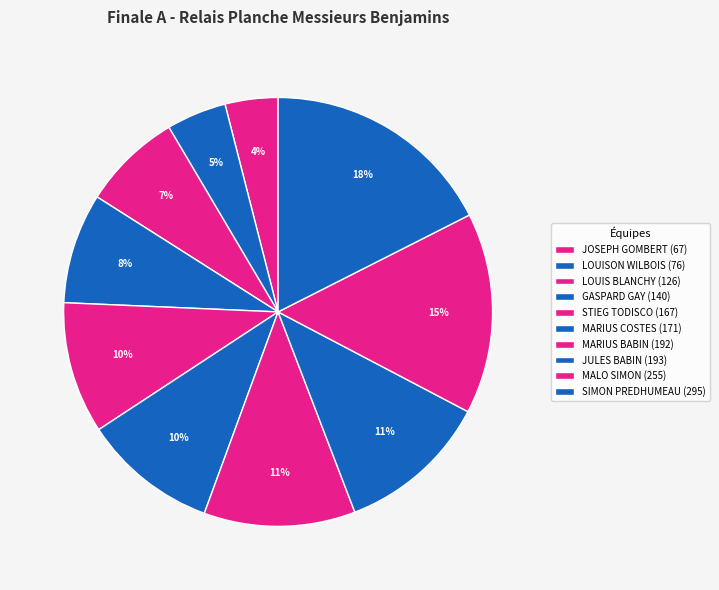

Rank the categories by value from lowest to highest.

JOSEPH GOMBERT (67), LOUISON WILBOIS (76), LOUIS BLANCHY (126), GASPARD GAY (140), STIEG TODISCO (167), MARIUS COSTES (171), MARIUS BABIN (192), JULES BABIN (193), MALO SIMON (255), SIMON PREDHUMEAU (295)